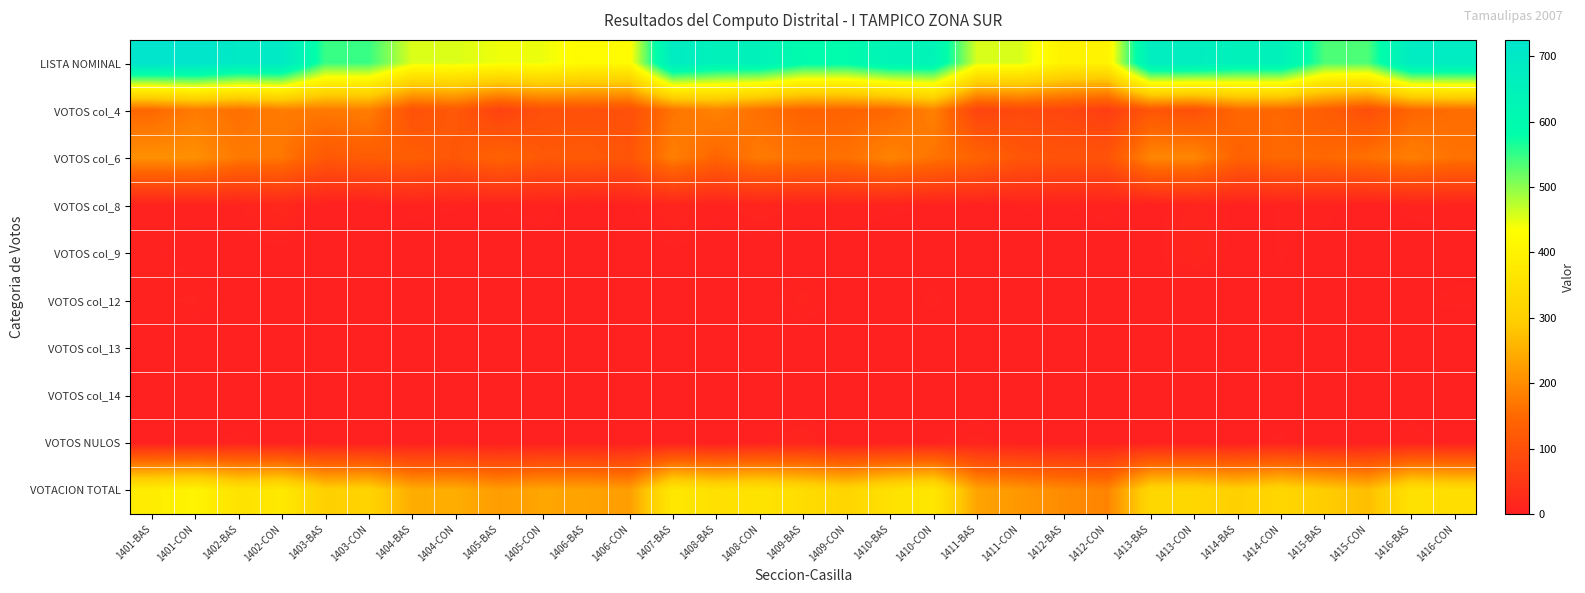

Which series has the largest range (max minus min)?

LISTA NOMINAL